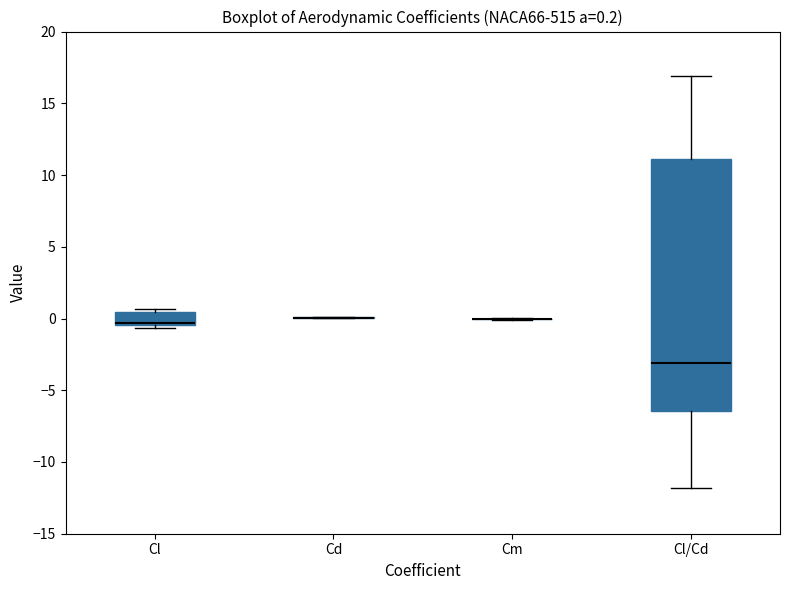

Which box is the tallest, from its lower edge to its upper edge?

Cl/Cd